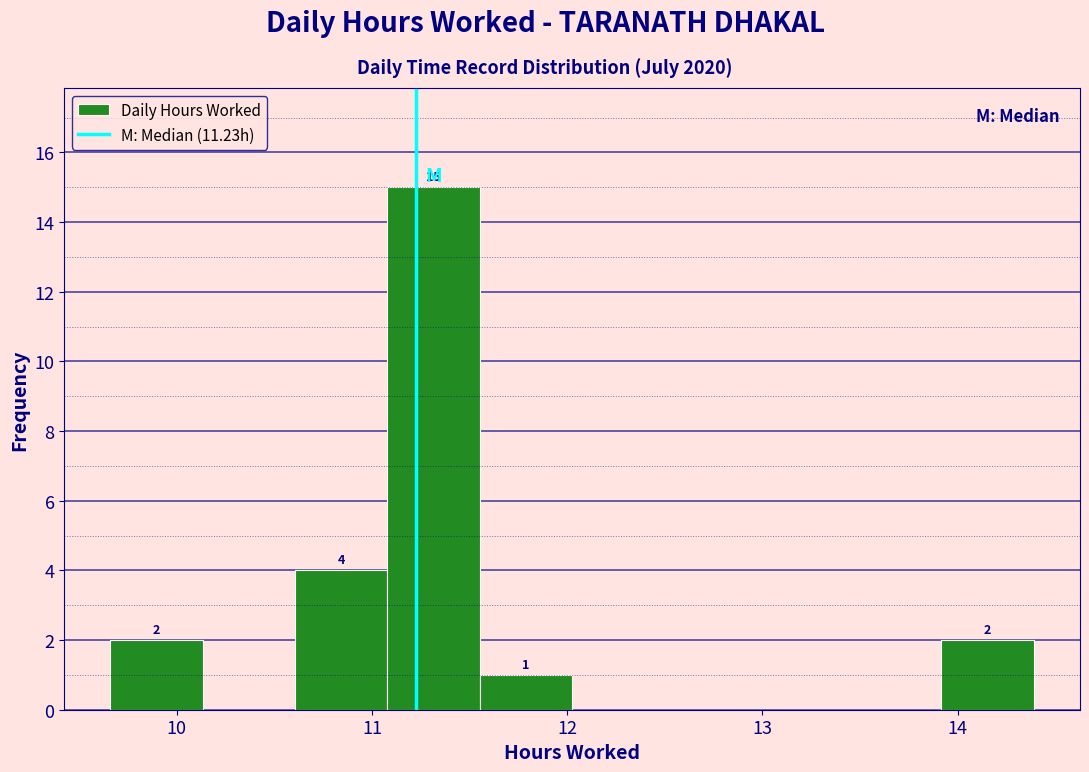

Over which range of the x-axis is the bar tallest?

11.1 to 11.6